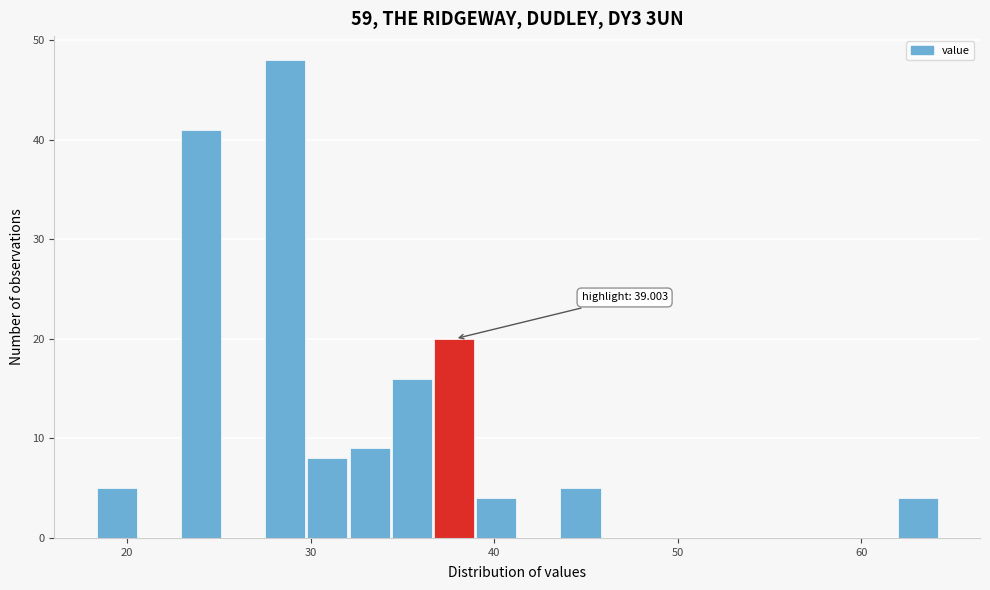

Read against the x-axis, roughly where is the centre of the tallest bar?

29